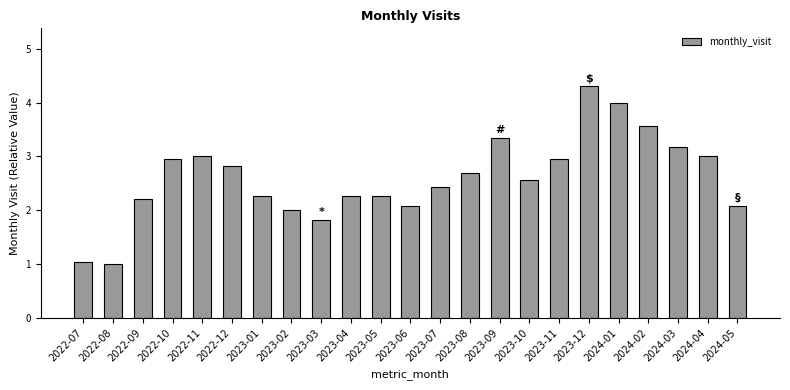

Is it true that the value at 2024-01 is 4.0?

True